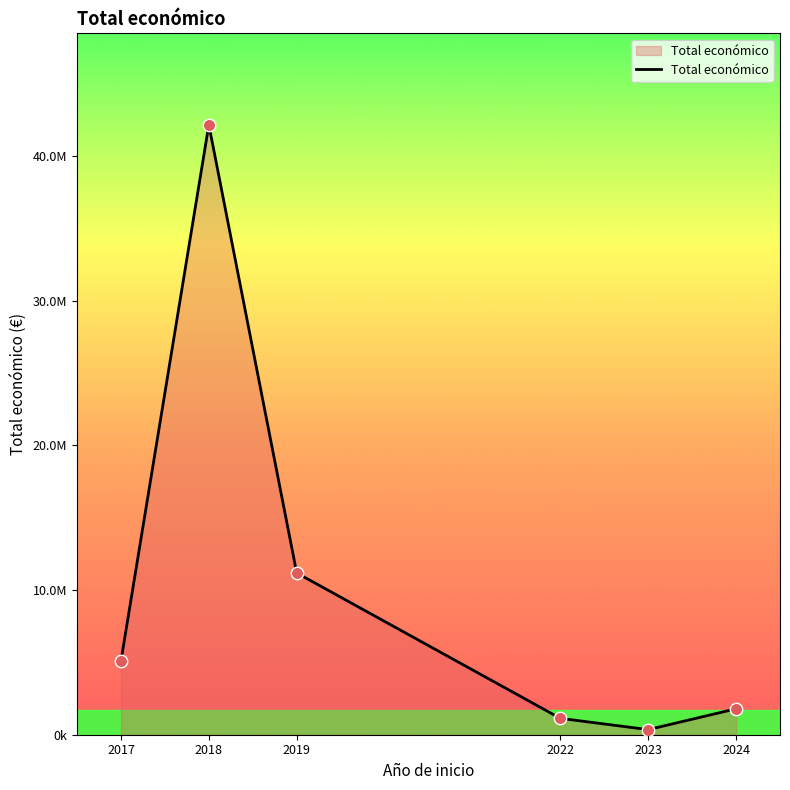

What is the change in value from 2018 to 2024?

-40350912